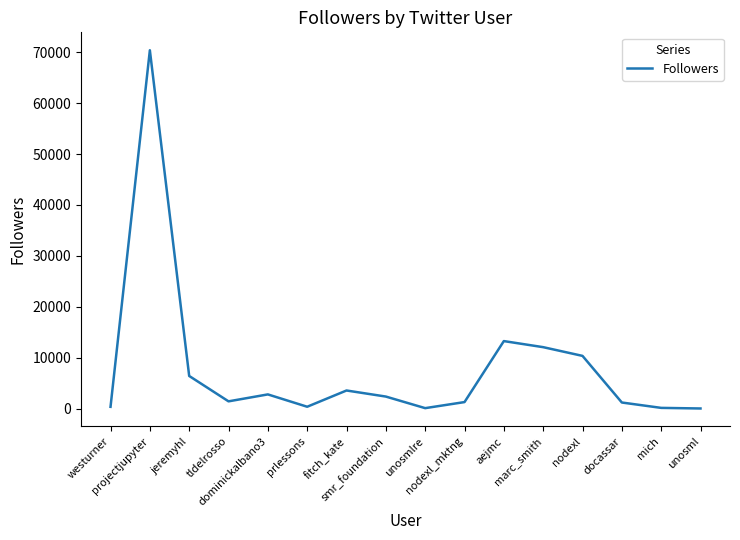

What is the greatest value displayed?

70390